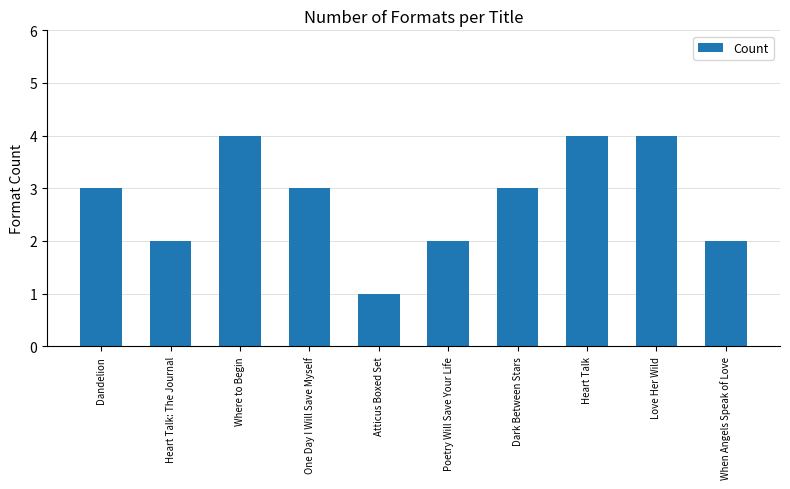

What is the difference between the values at Heart Talk and Dandelion?

1